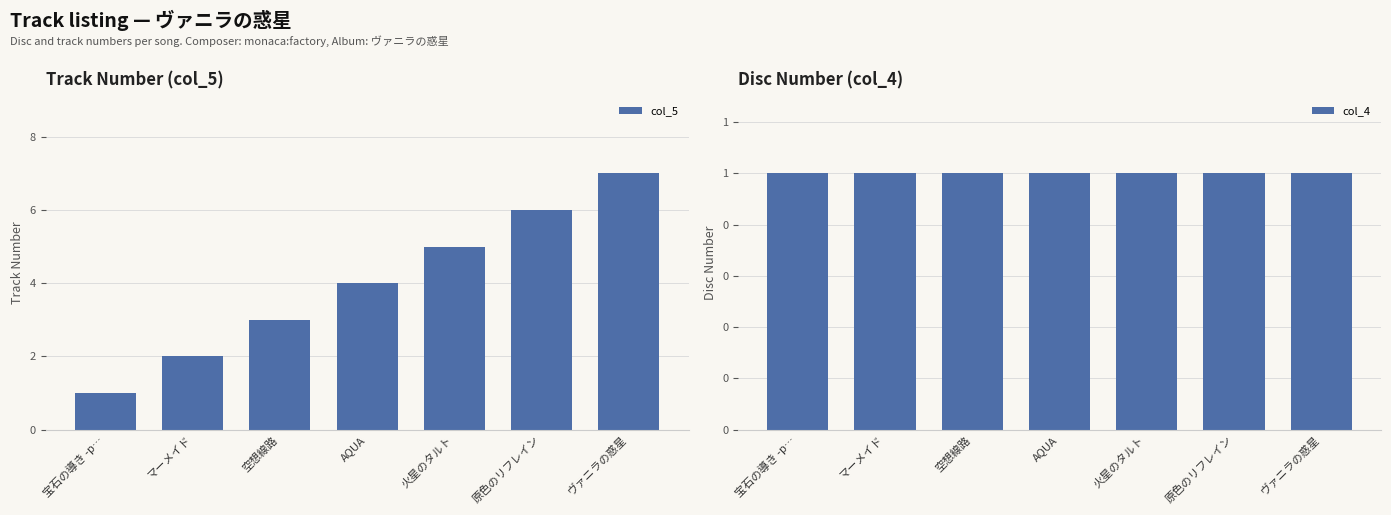

Between 宝石の導き -p… and 空想線路, which series saw the biggest shift?

Track Number (col_5)